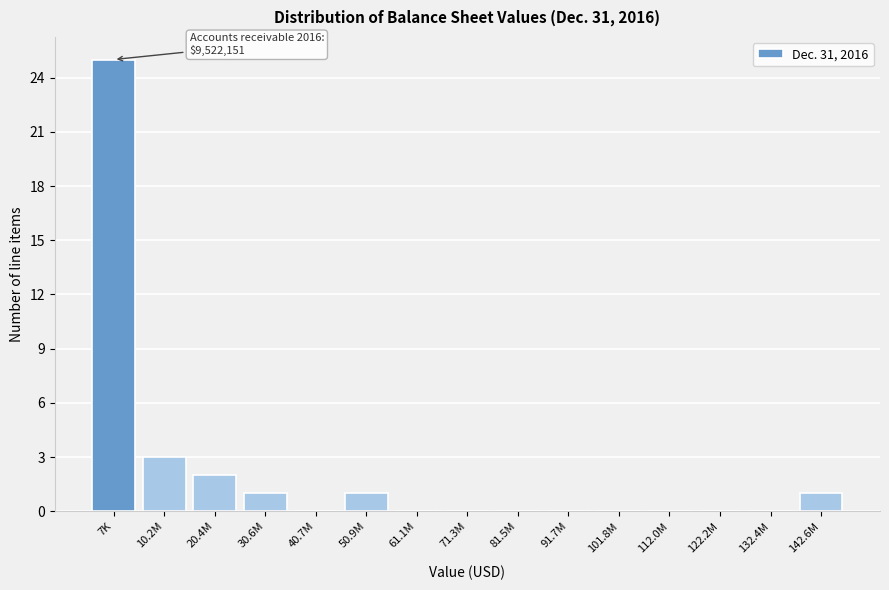

Reading right to left, what are all the values shown in this chart?

142.6M=1	132.4M=0	122.2M=0	112.0M=0	101.8M=0	91.7M=0	81.5M=0	71.3M=0	61.1M=0	50.9M=1	40.7M=0	30.6M=1	20.4M=2	10.2M=3	7K=25